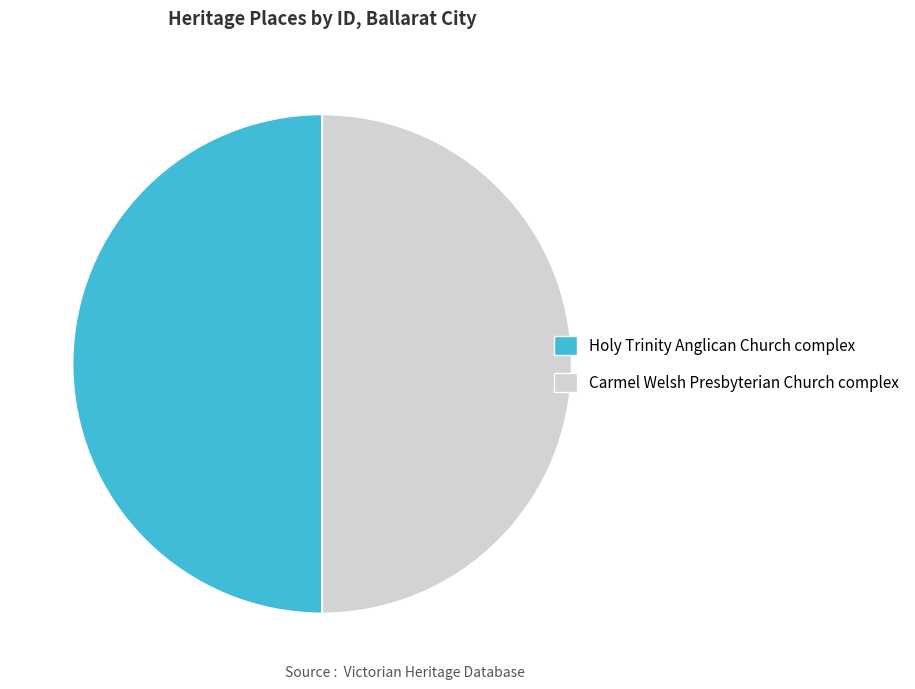

Do Holy Trinity Anglican Church complex and Carmel Welsh Presbyterian Church complex together represent more than half of the pie?

Yes